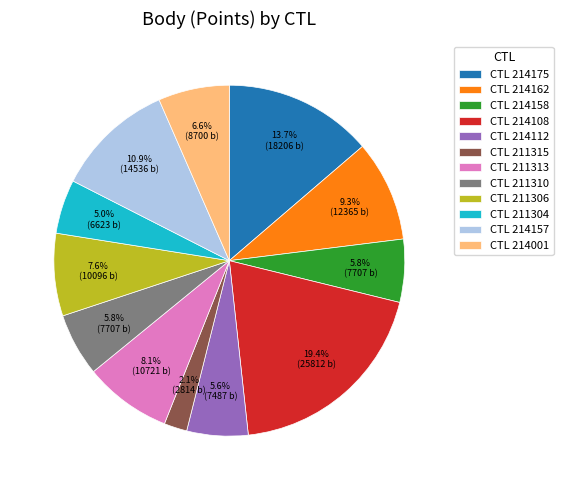

Does any single category account for the majority?

No